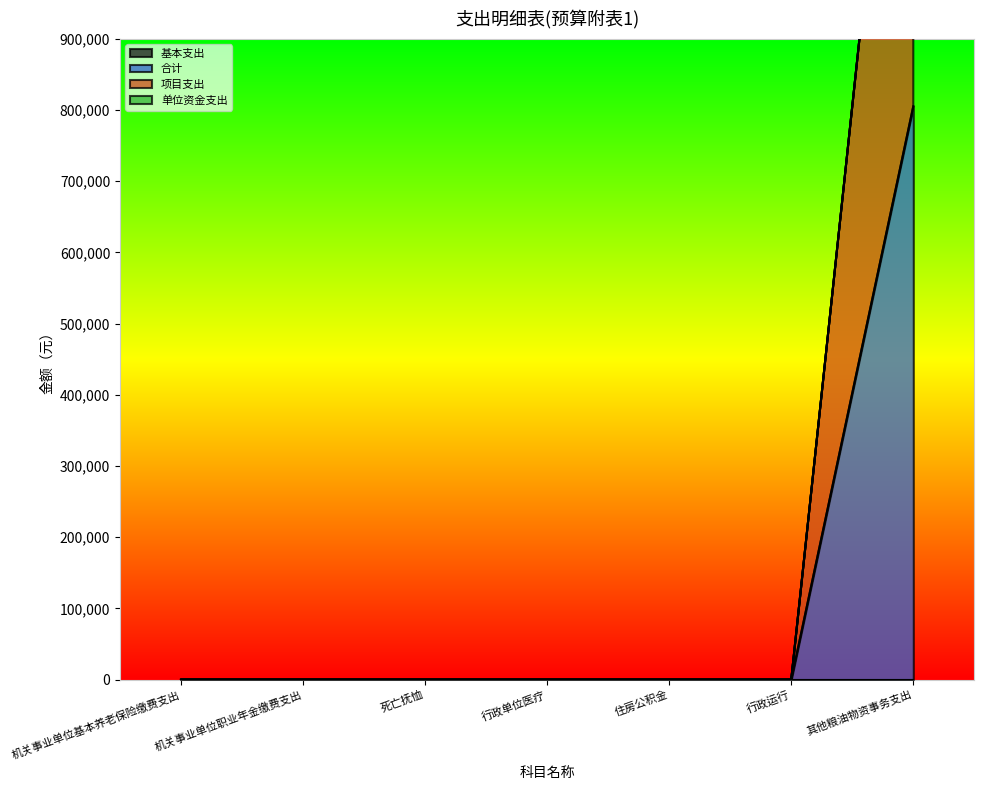

Between 机关事业单位基本养老保险缴费支出 and 机关事业单位职业年金缴费支出, which is larger?

机关事业单位基本养老保险缴费支出